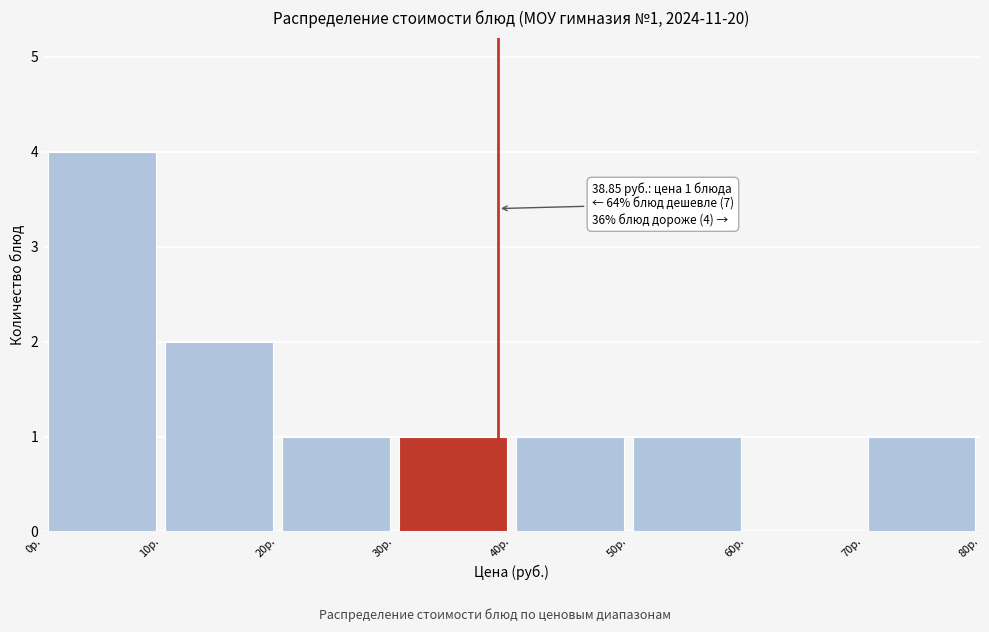

Over which range of the x-axis is the bar tallest?

0 to 10